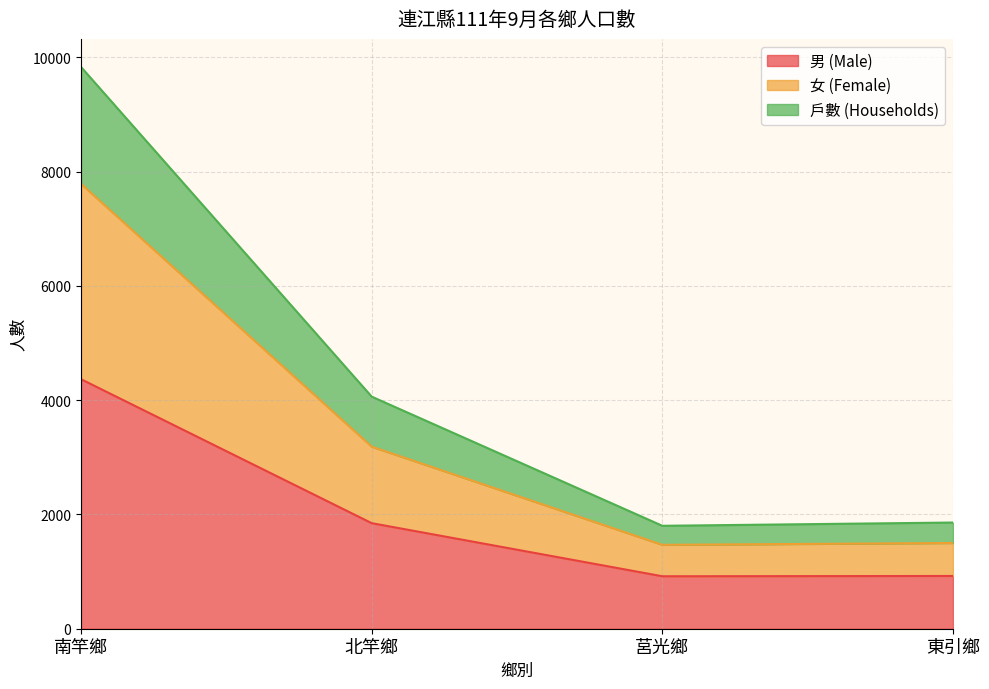

At which category is the sum across all series the highest?

南竿鄉